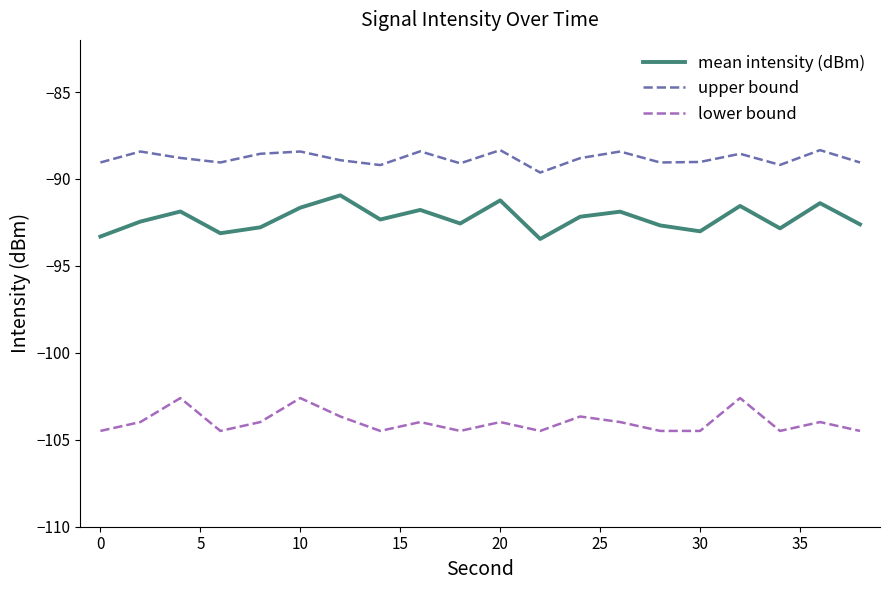

Which series has the largest total across all categories?

upper bound